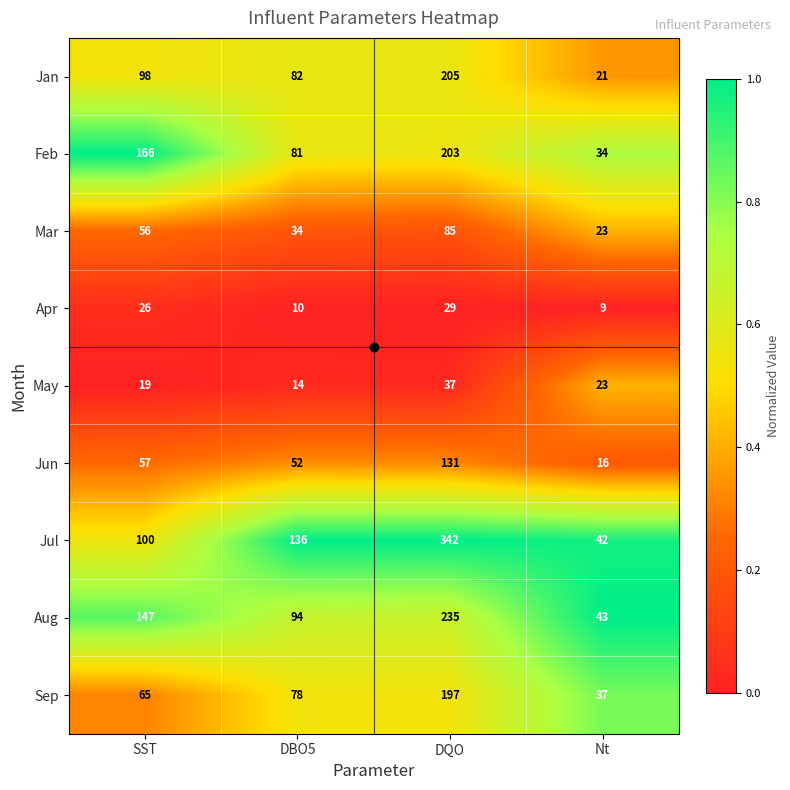

What is the approximate value of May at Nt, to the nearest 10?

20